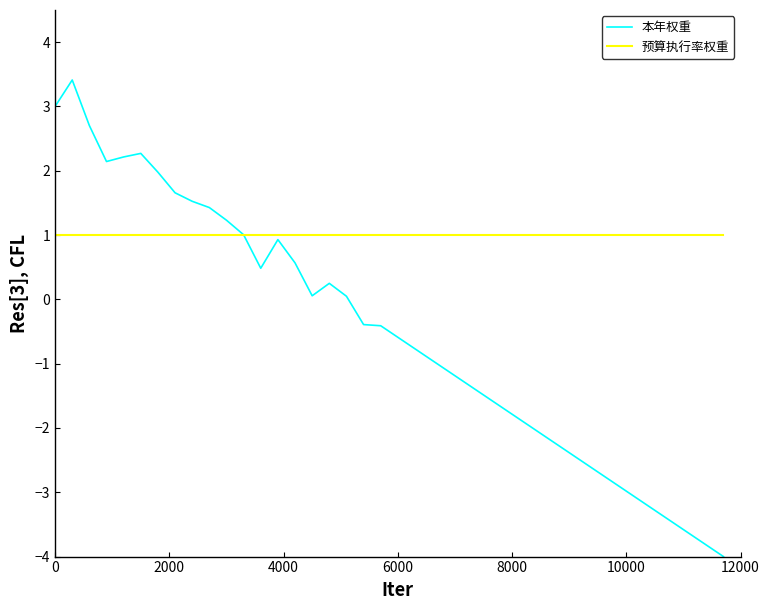

Count the number of categories in the chart.

40